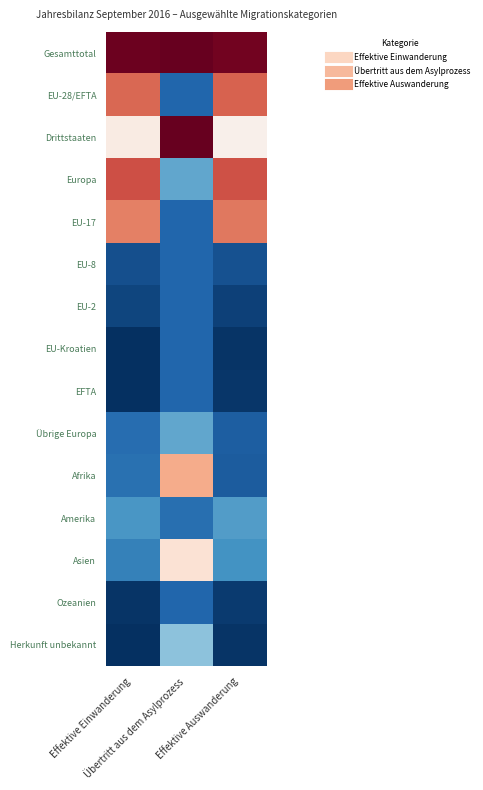

At how many categories does at least one series exceed 2?

3